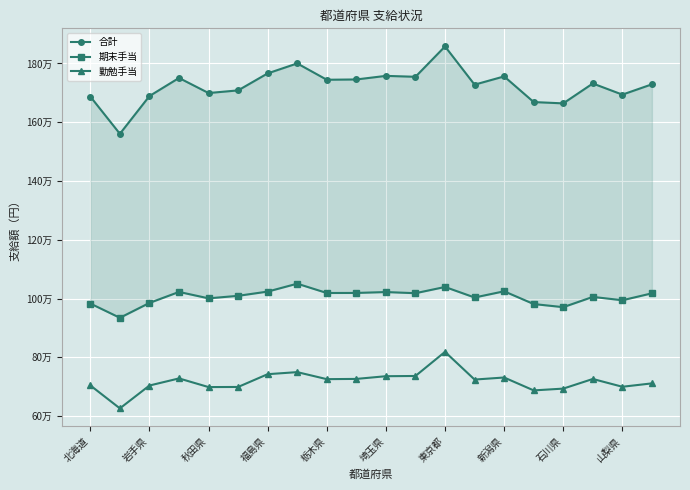

In 勤勉手当, how many points are higher than both neighbors (excluding endpoints)?

5